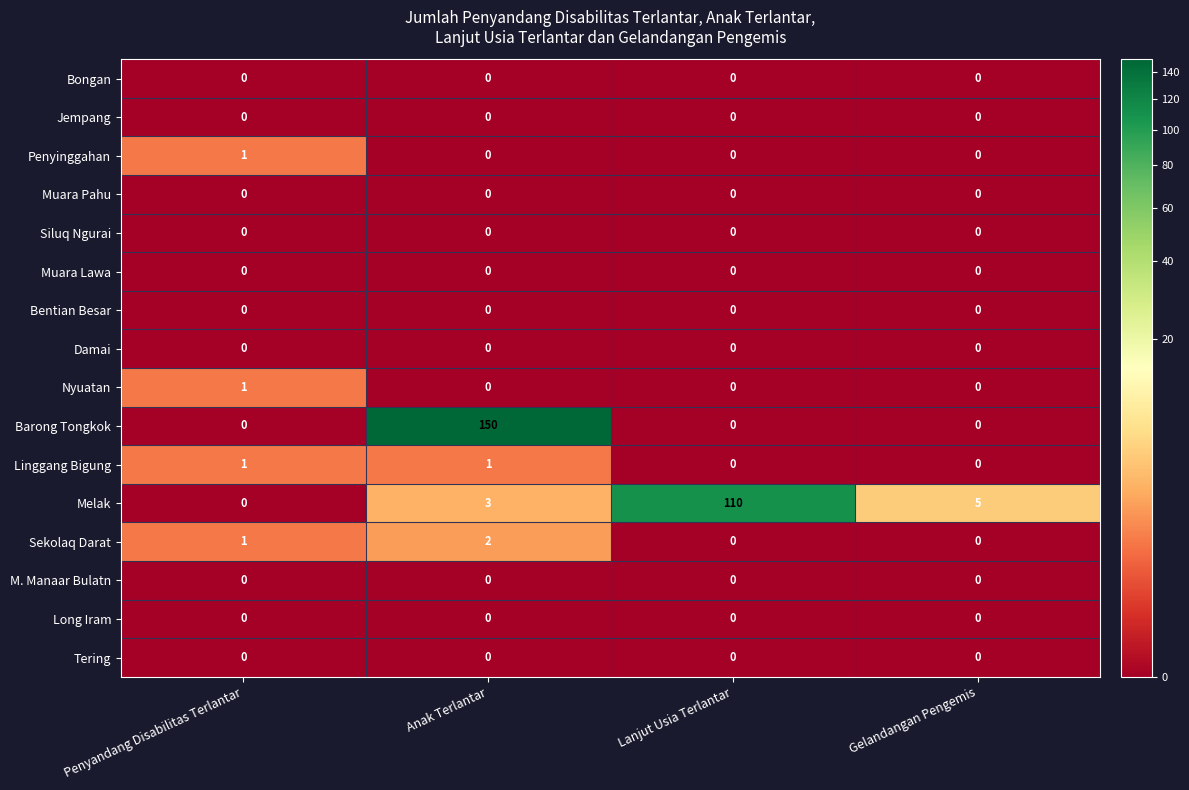

At which category is the sum across all series the highest?

Anak Terlantar